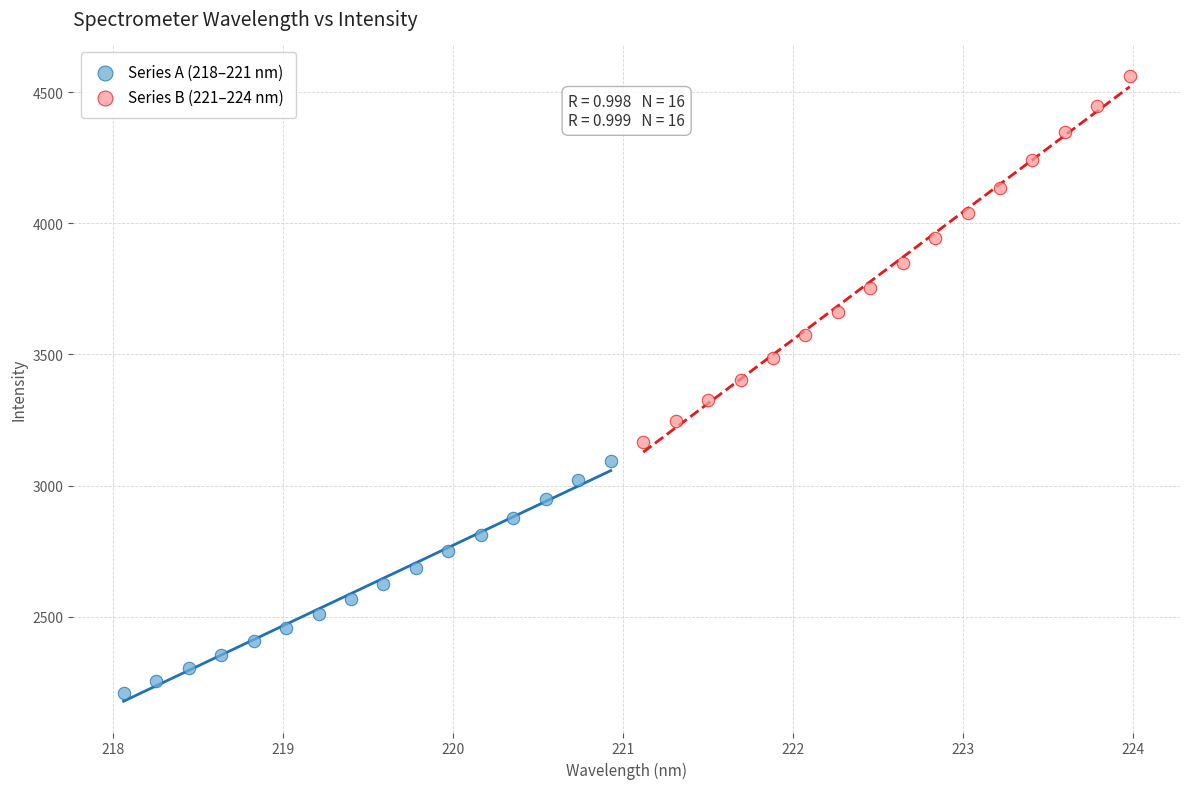

Which series has the largest Y range (max minus min)?

Series B (221–224 nm)